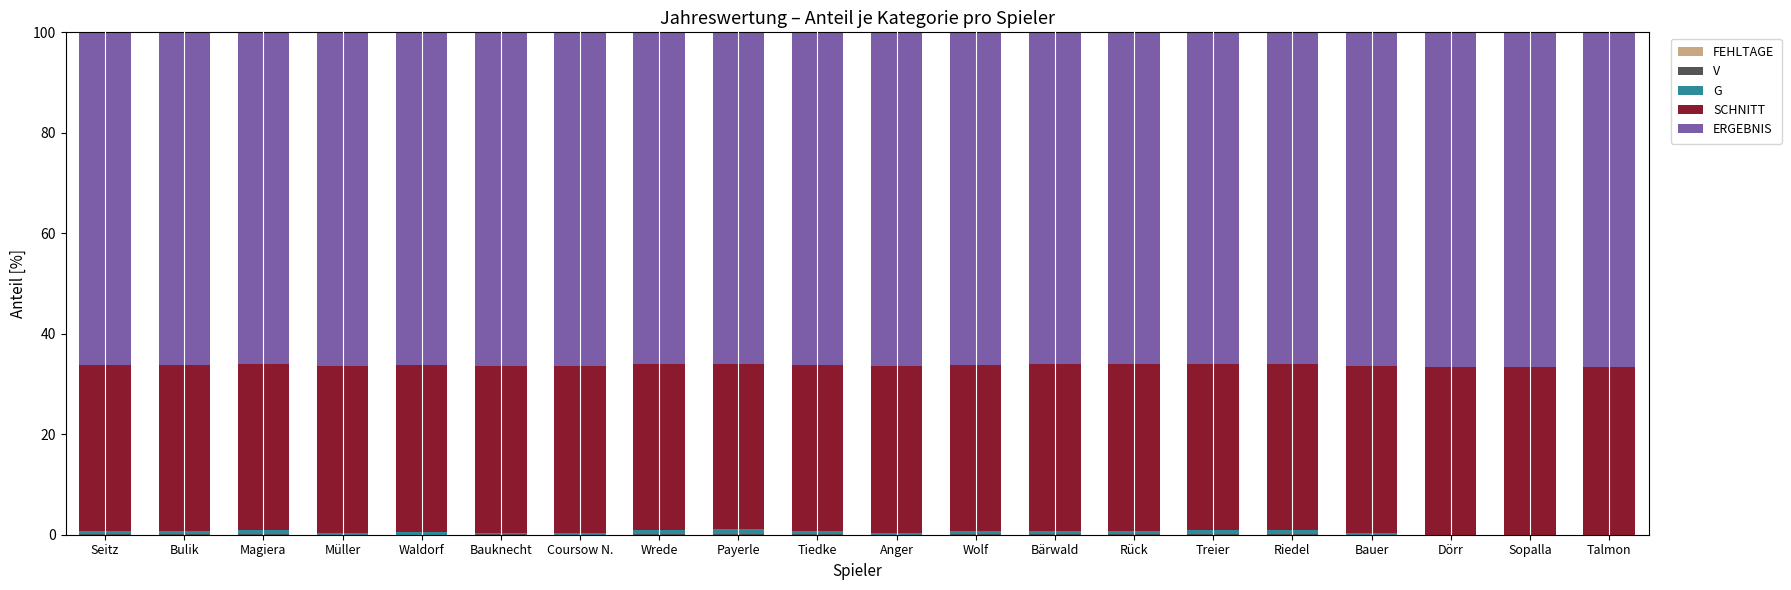

Does the chart contain stacked bars?

Yes